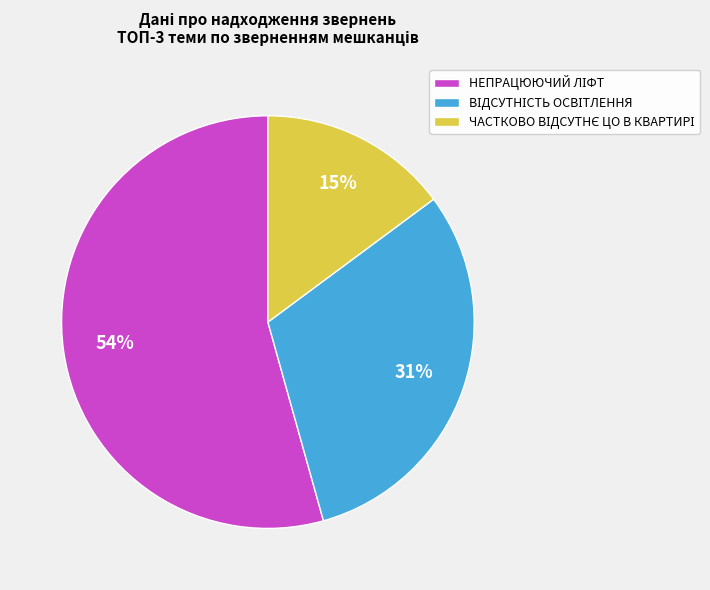

Is there a majority slice in this chart?

Yes